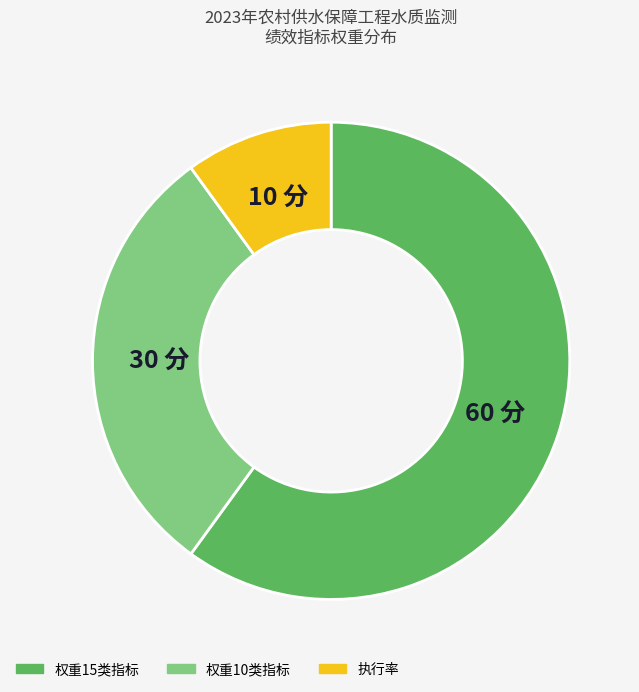

Is there any slice that represents more than half of the pie?

Yes